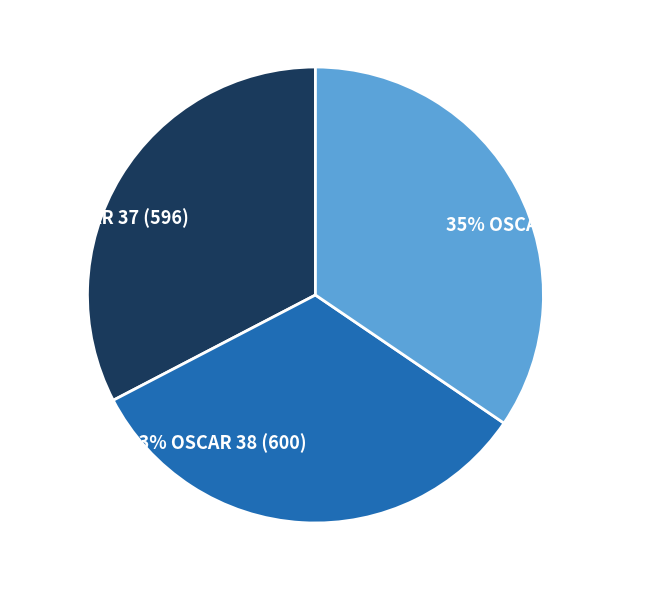

Is there a majority slice in this chart?

No